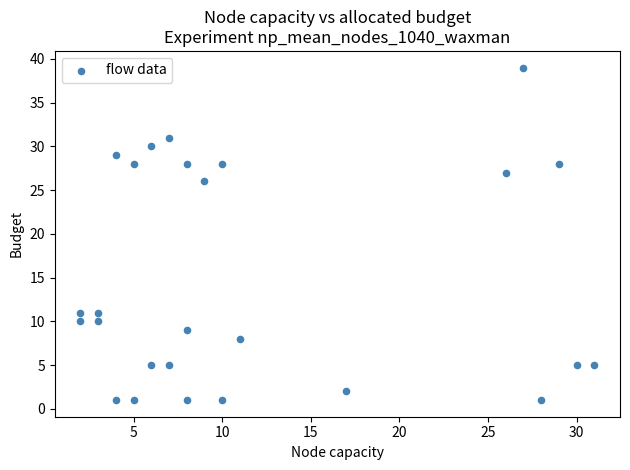

What Y value in the scatter plot is closest to 20?

26